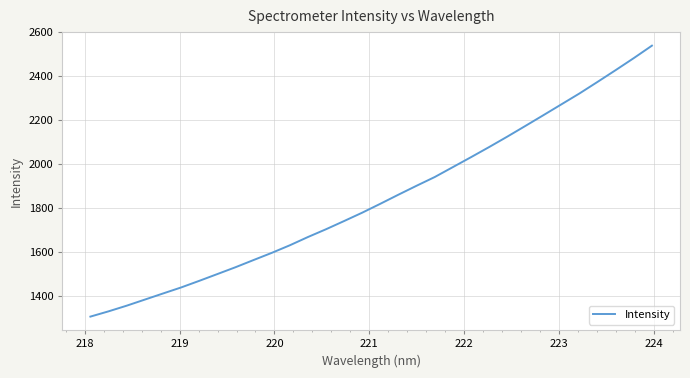

What is the maximum value shown in the chart?

2539.6